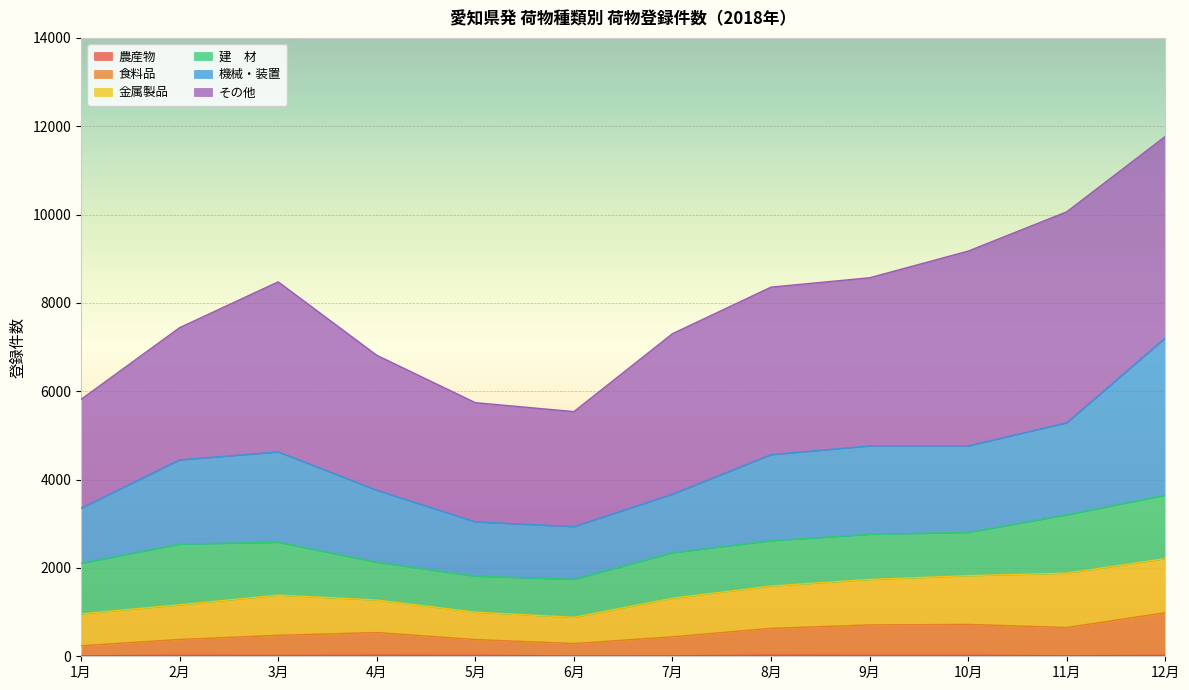

What is the value of the 機械・装置 point at the 4th from the left?

3759